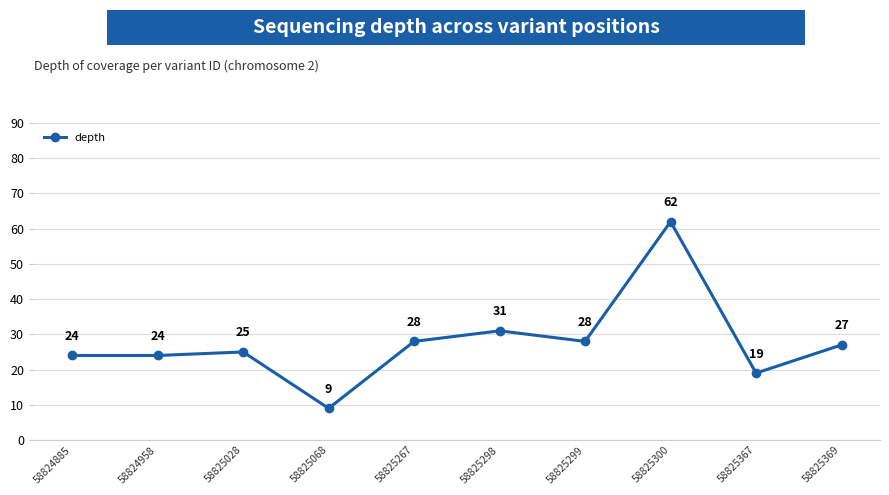

Where is the first local maximum?

58825028